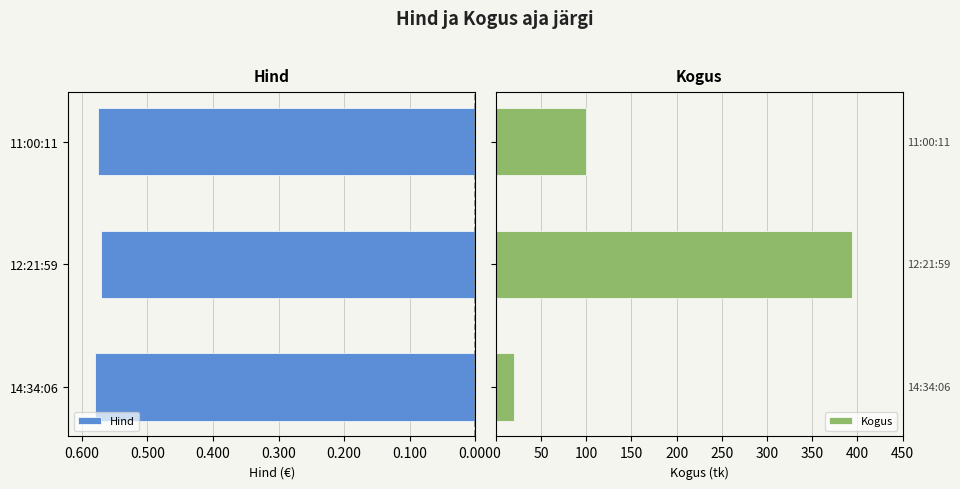

What is the difference between the maximum and minimum values in the Kogus series?

374